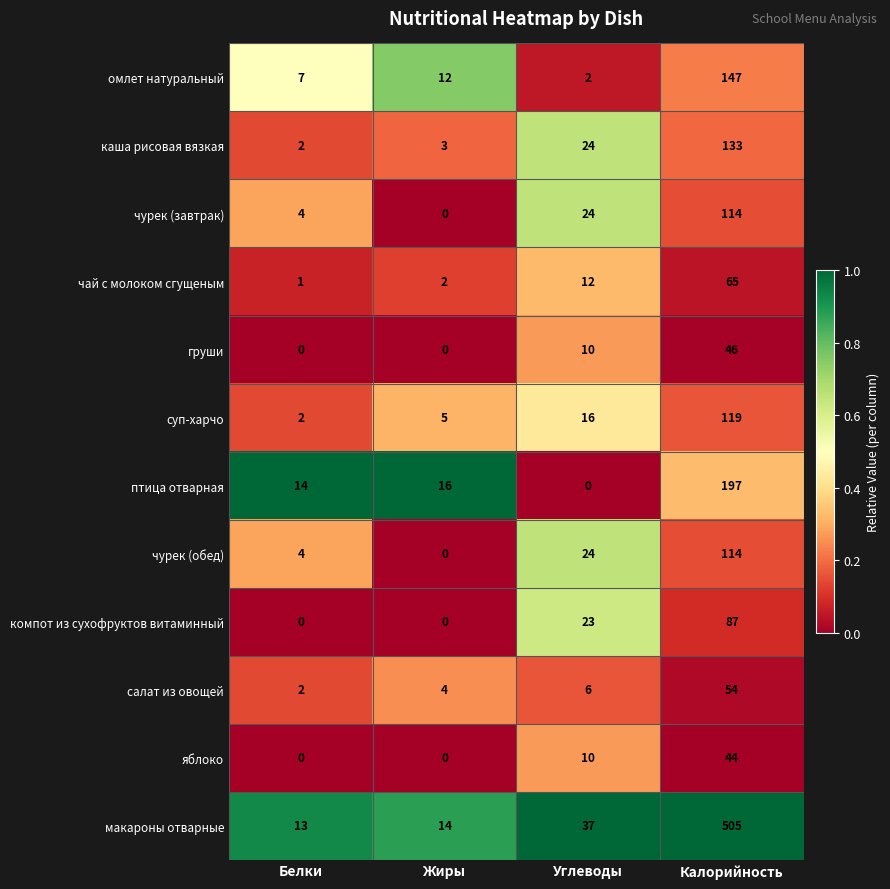

Which category has the highest value in the чурек (обед) series?

Калорийность